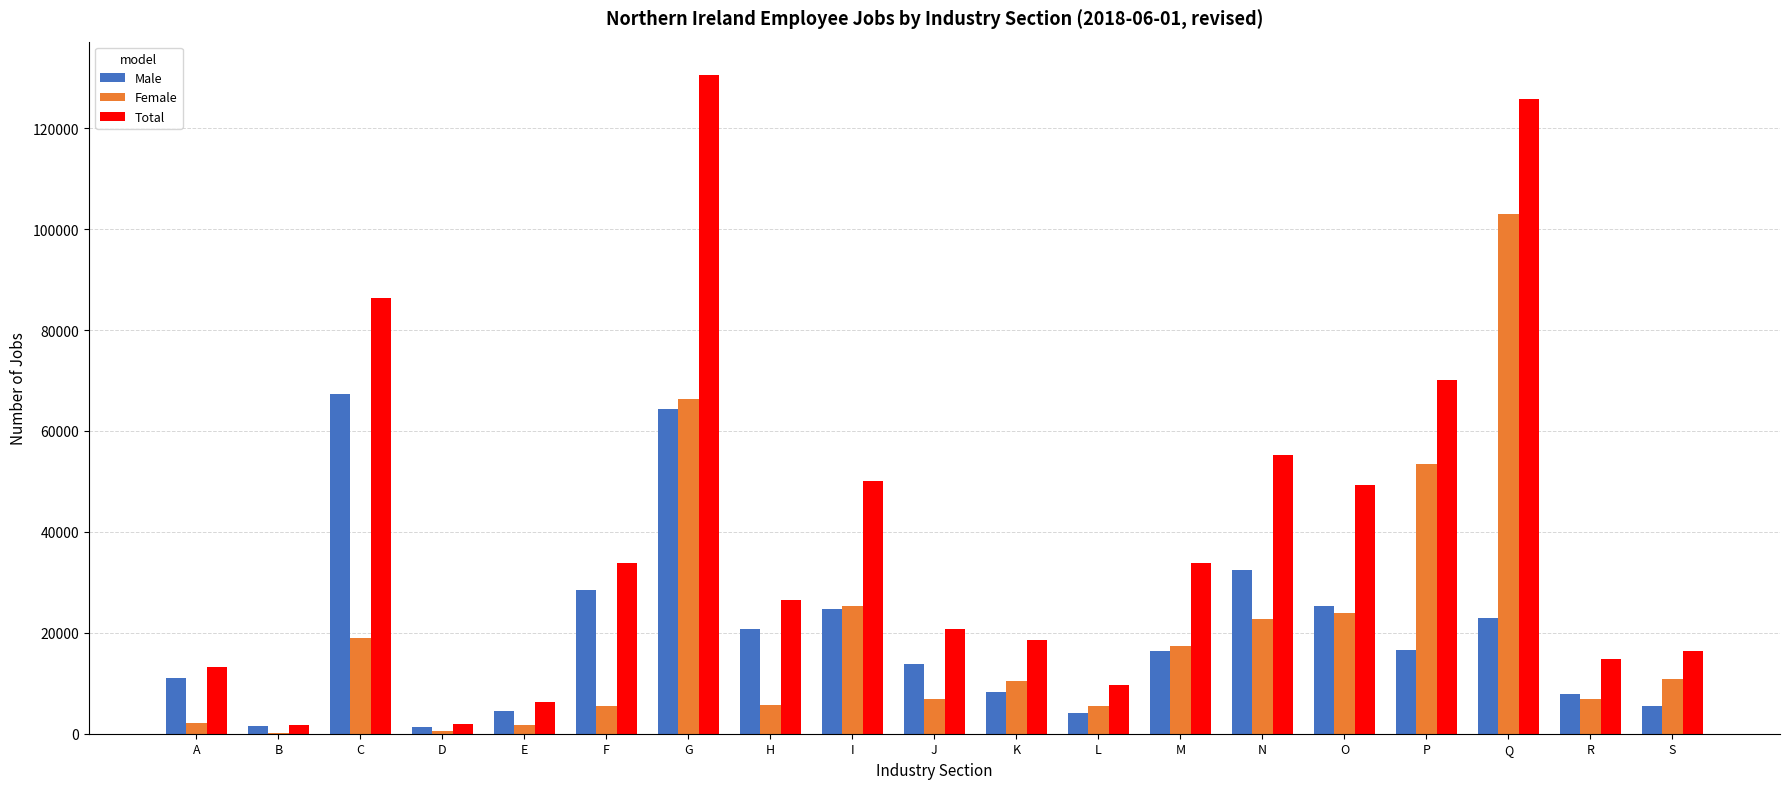

Is it true that Total equals 14800 at R?

True